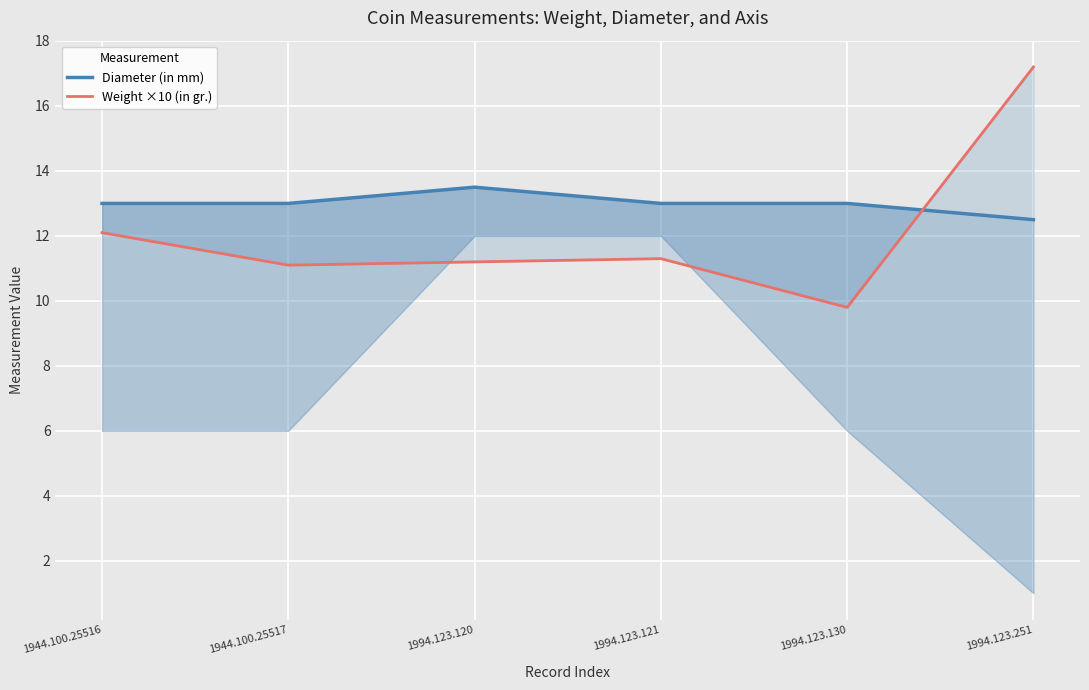

How many lines are shown in the chart?

2